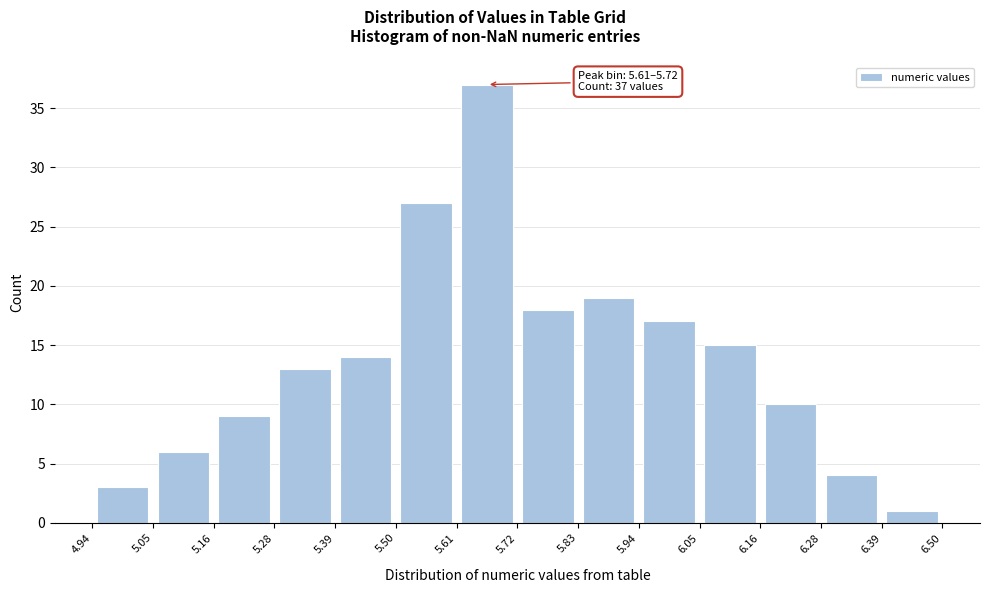

Over which range of the x-axis is the bar tallest?

5.61 to 5.72